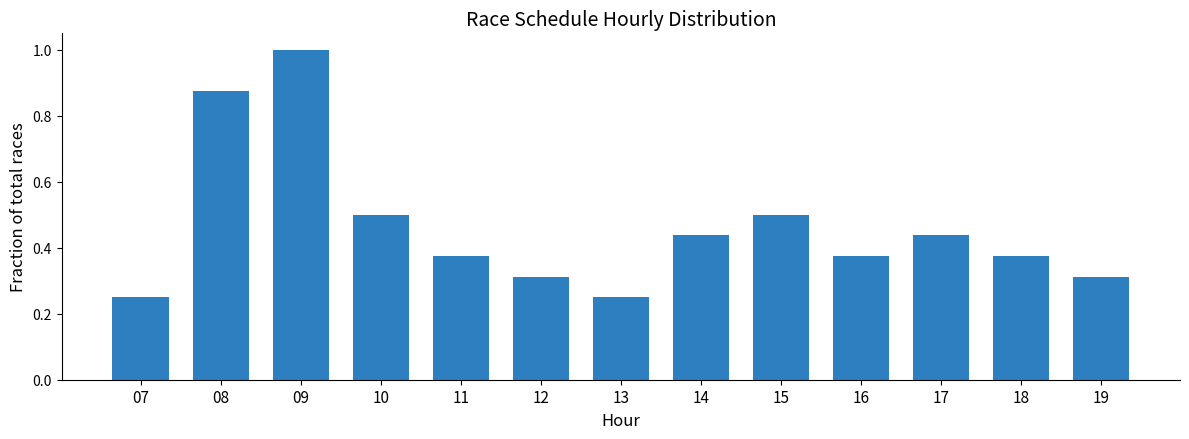

What is the change in value from 08 to 09?

+0.1